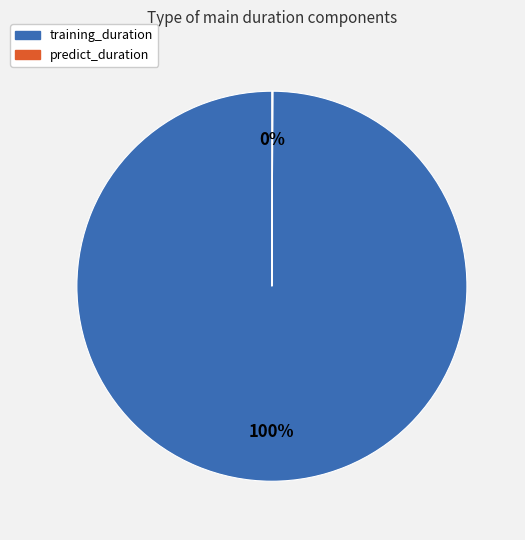

True or false: training_duration accounts for 100% of the total.

True